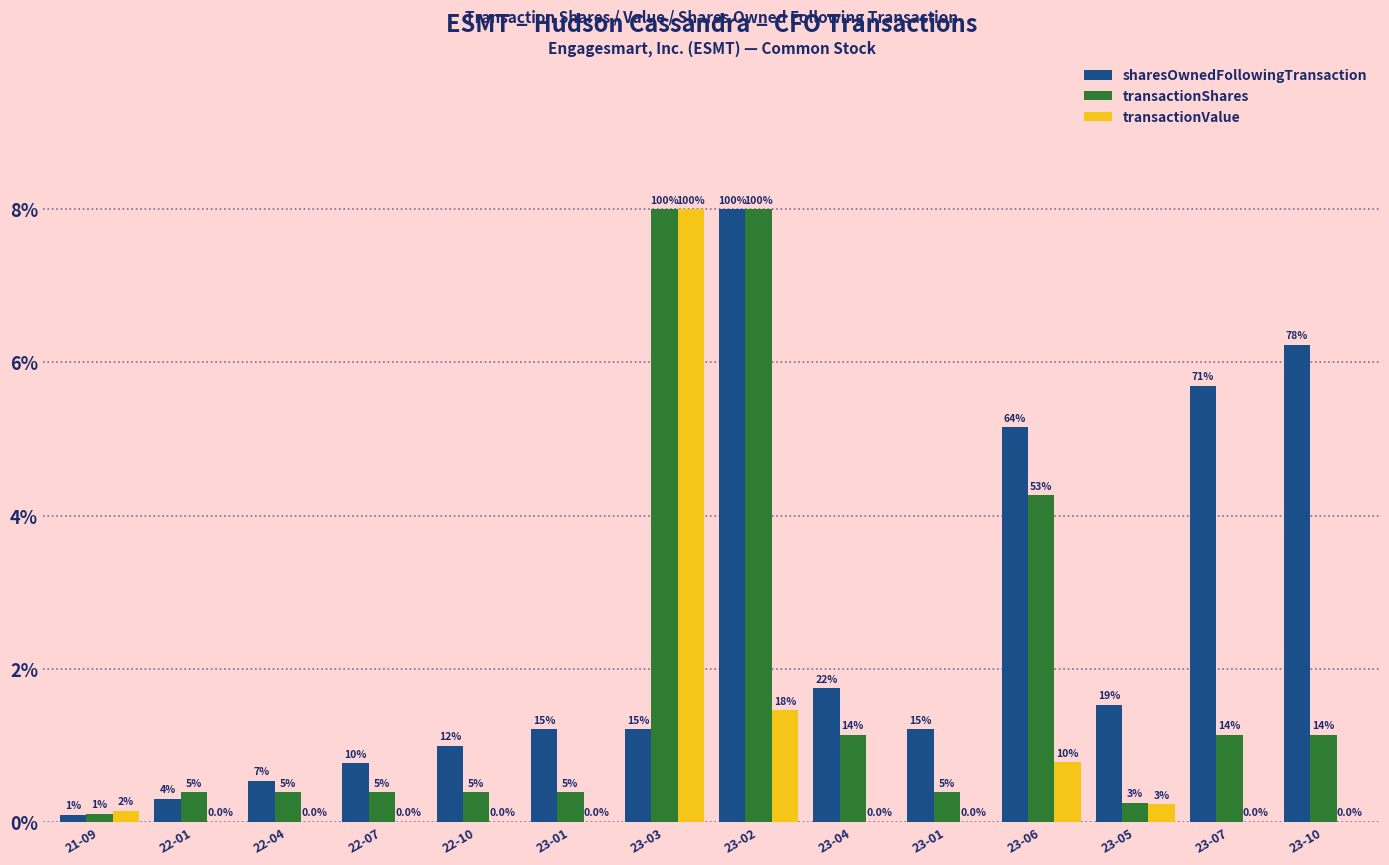

What is the label of the 2nd bar from the left?

22-01